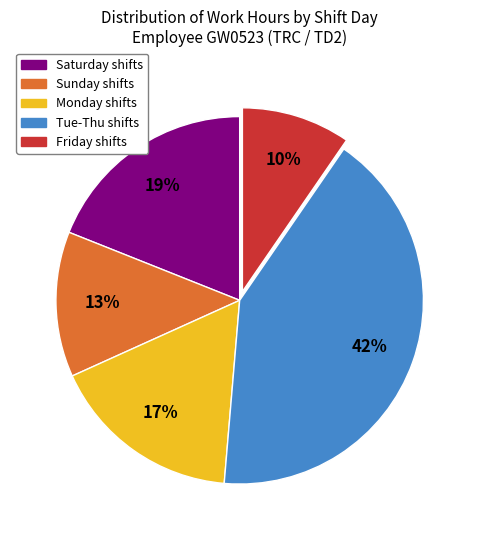

Is there any slice that represents more than half of the pie?

No